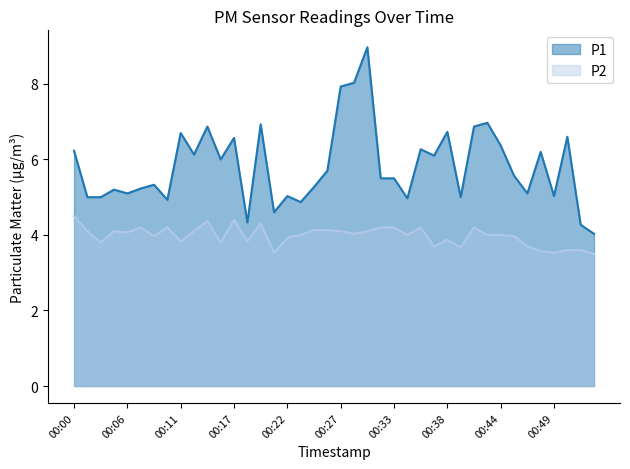

How many distinct data groups are displayed?

2